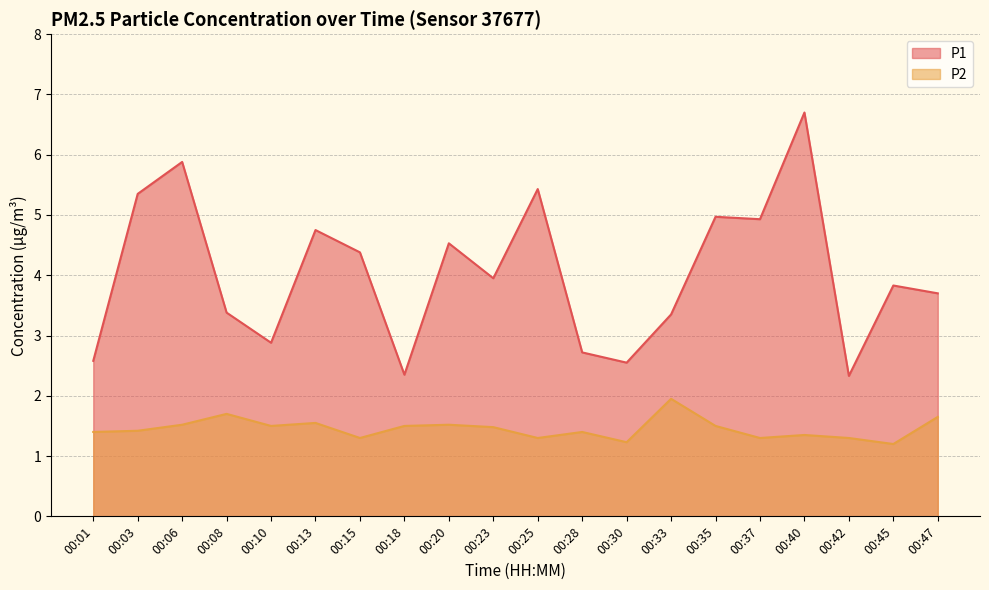

How many lines are shown in the chart?

2